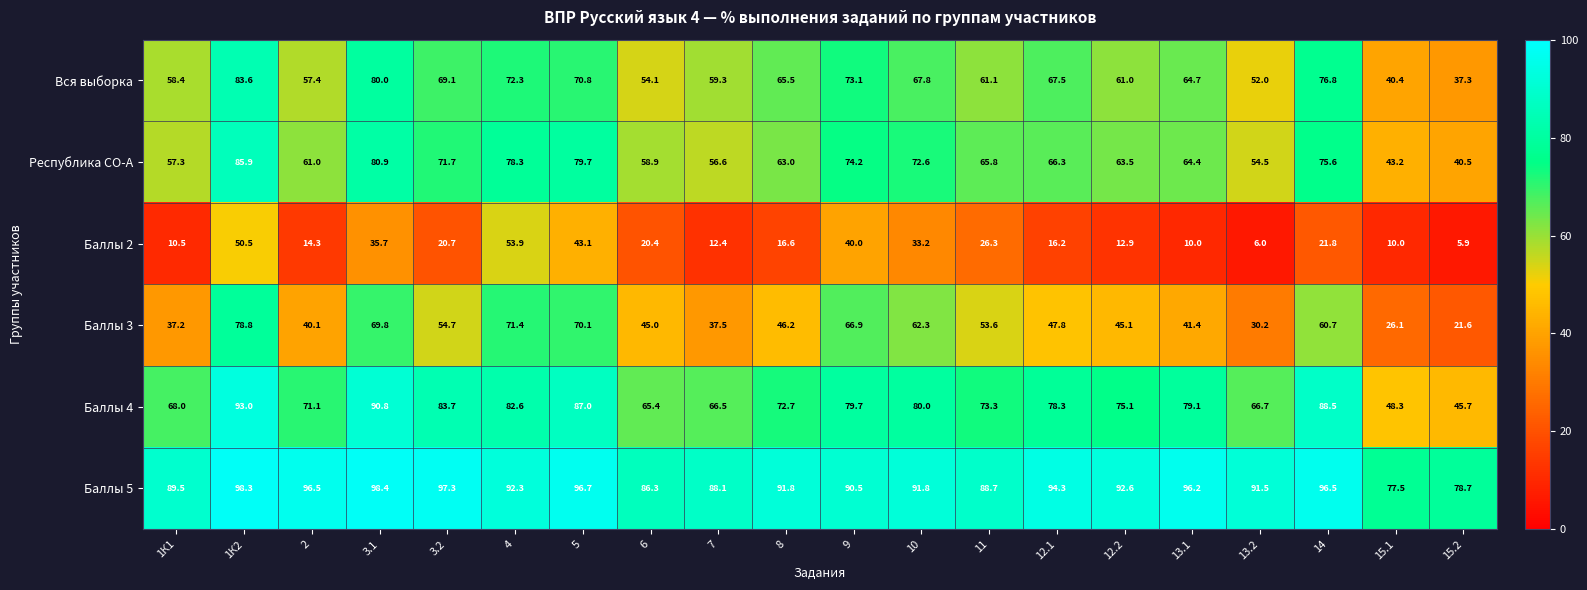

What is the maximum value shown in the chart?

98.4